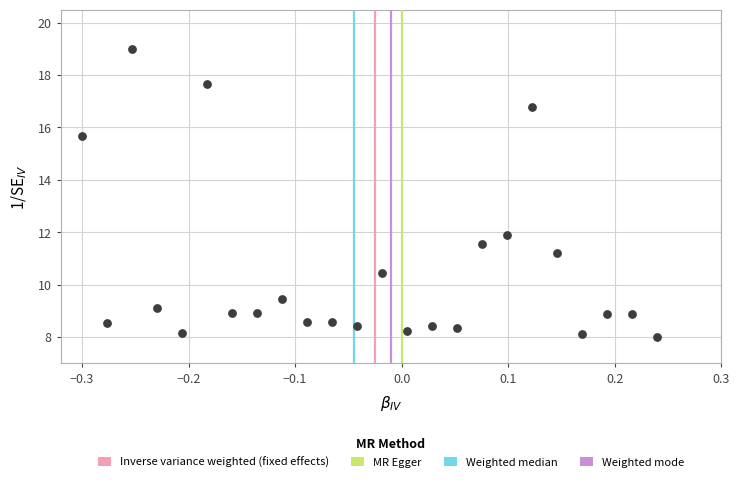

What is the range of Y values (max minus min)?

11.0